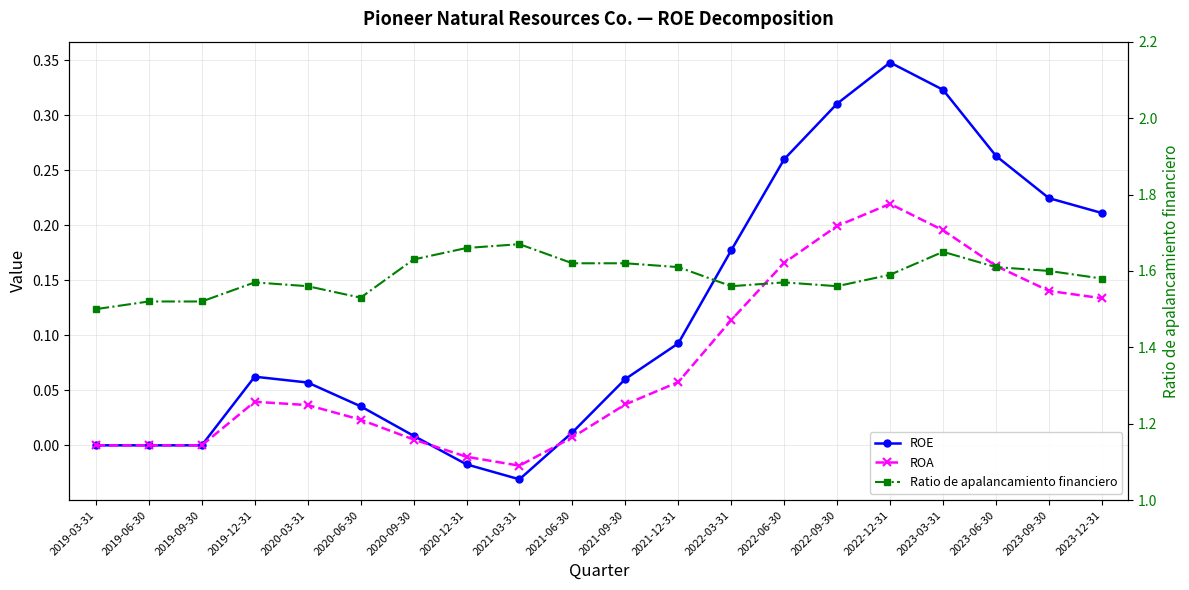

What is the value of the Ratio de apalancamiento financiero point at the 16th from the left?

1.6